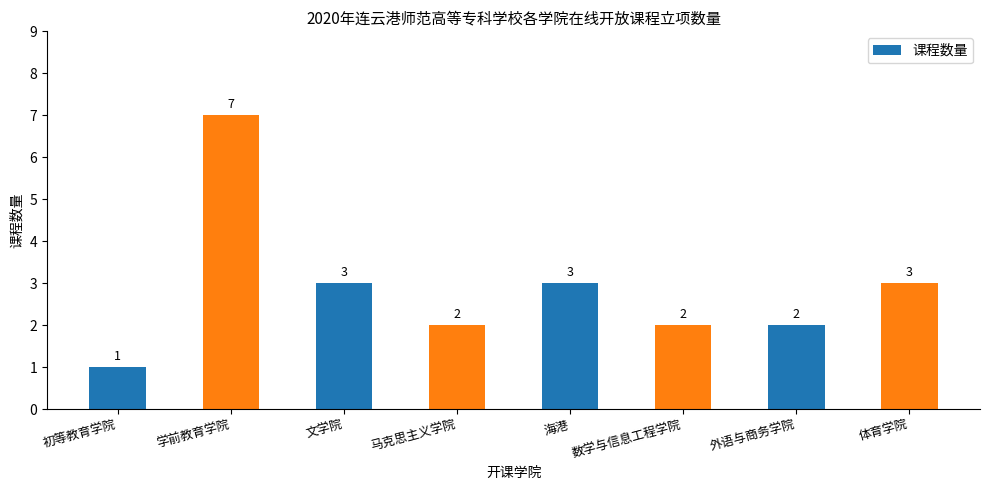

Reading left to right, what are all the values shown in this chart?

1	7	3	2	3	2	2	3